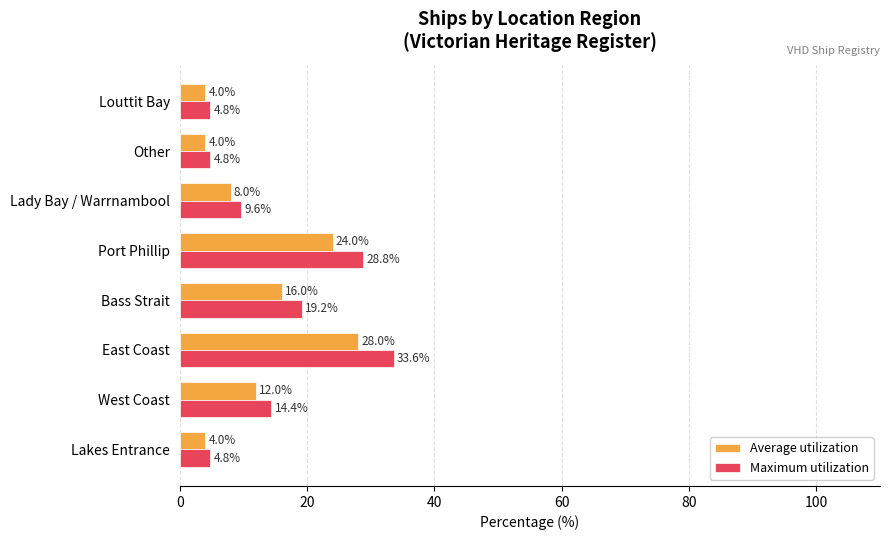

The value of Average utilization at Port Phillip is 24.0. True or false?

True